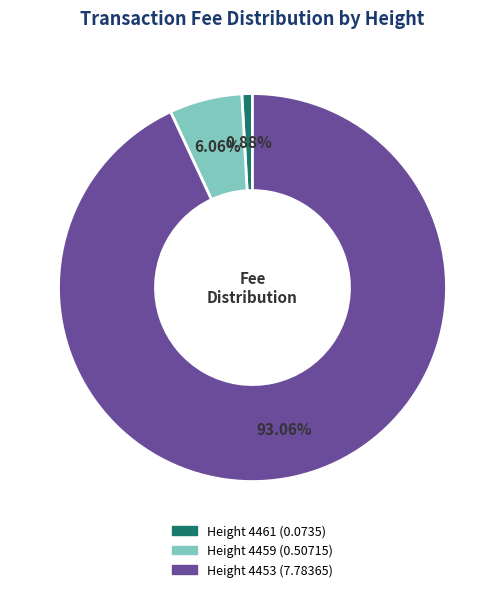

Rank the categories by value from lowest to highest.

Height 4461, Height 4459, Height 4453